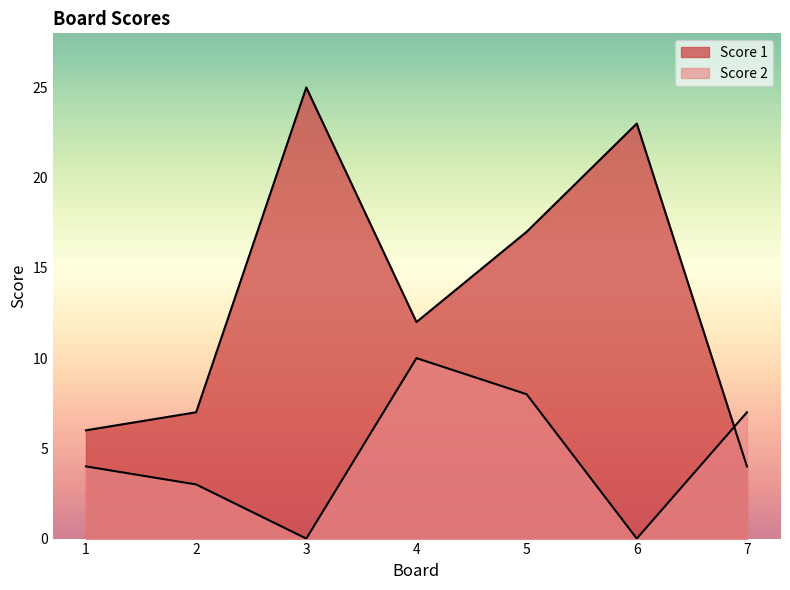

What is the value of the Score 1 point at the 7th from the left?

4